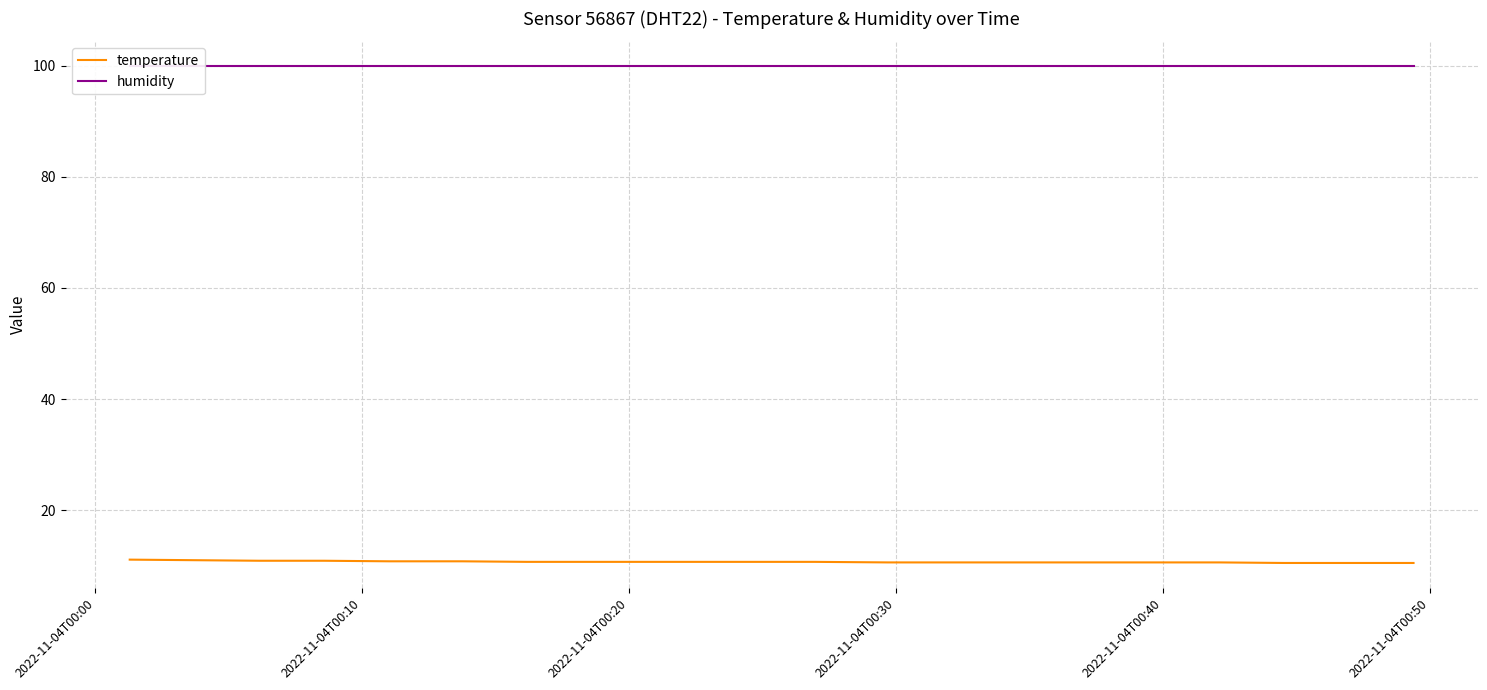

True or false: humidity and temperature intersect in this chart.

False